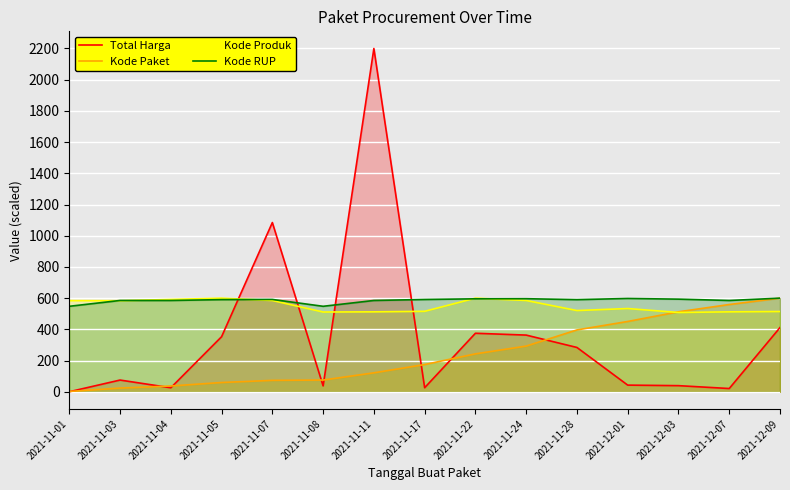

How many data points in Total Harga are above 75?

8